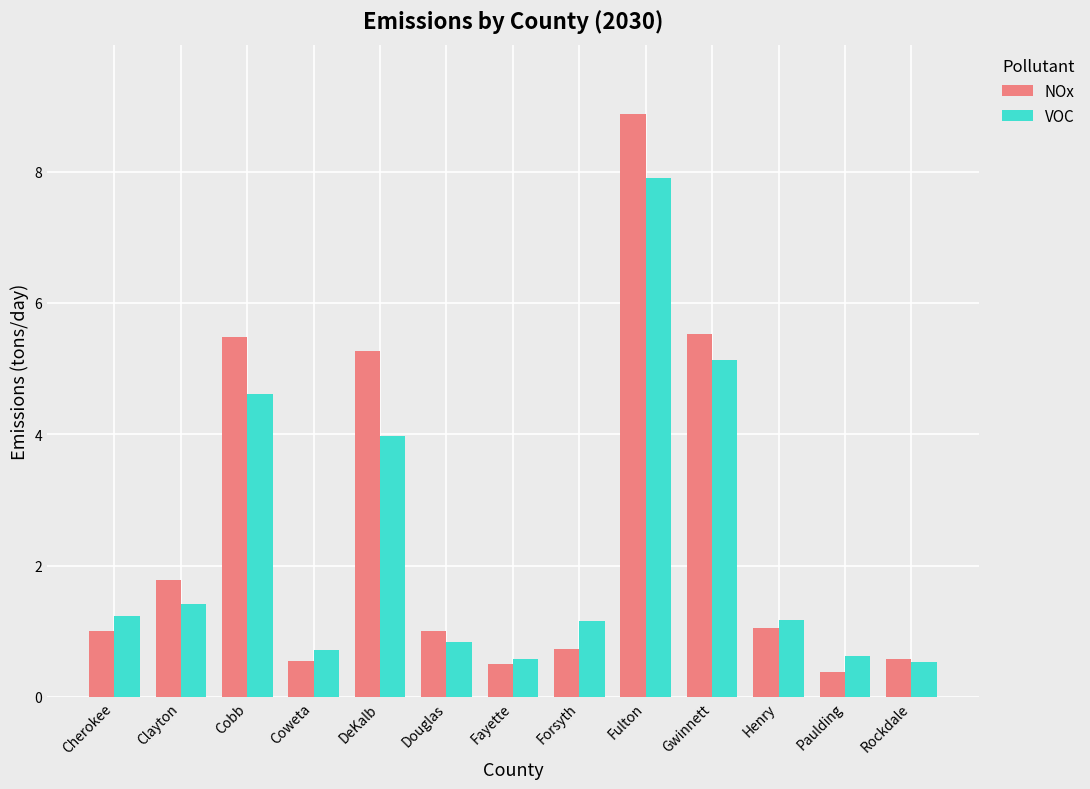

What is the value of the NOx bar at the 10th from the left?

5.5